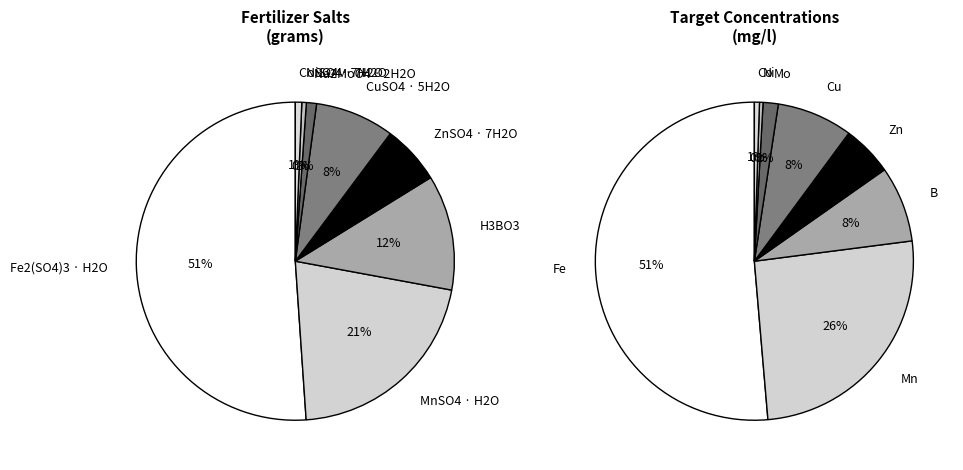

Count the number of slices in the pie.

9